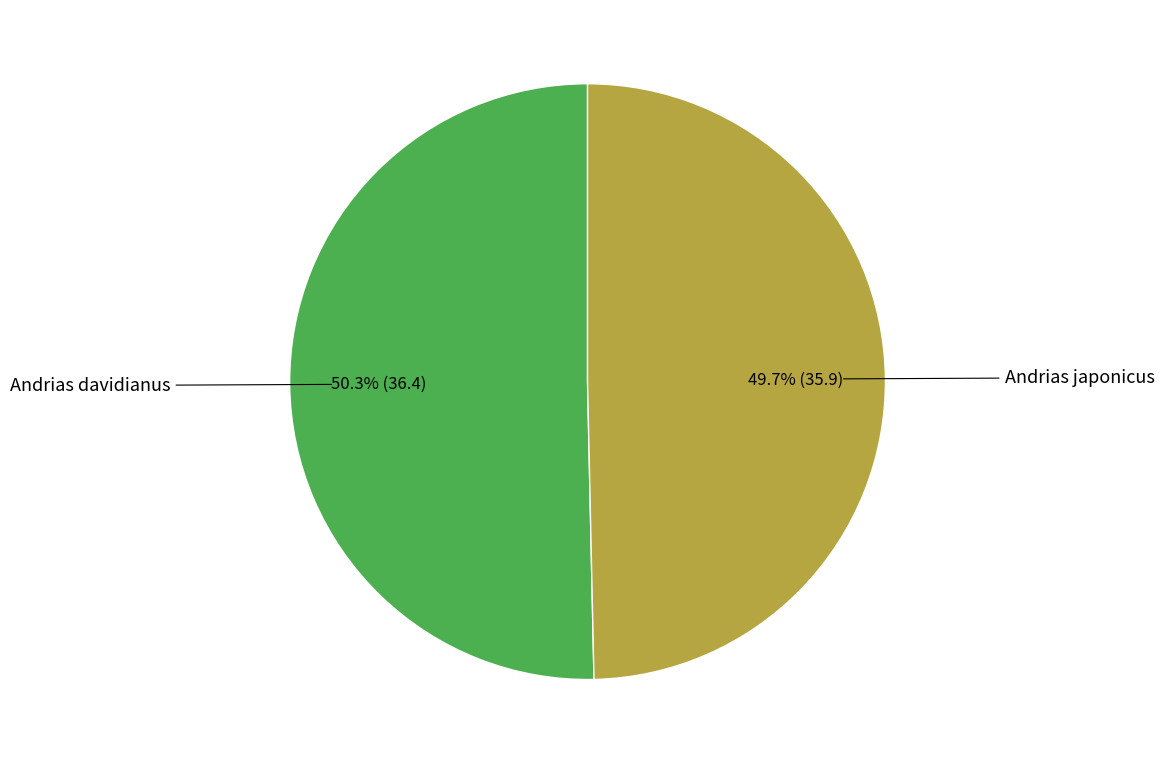

Is there any slice that represents more than half of the pie?

Yes